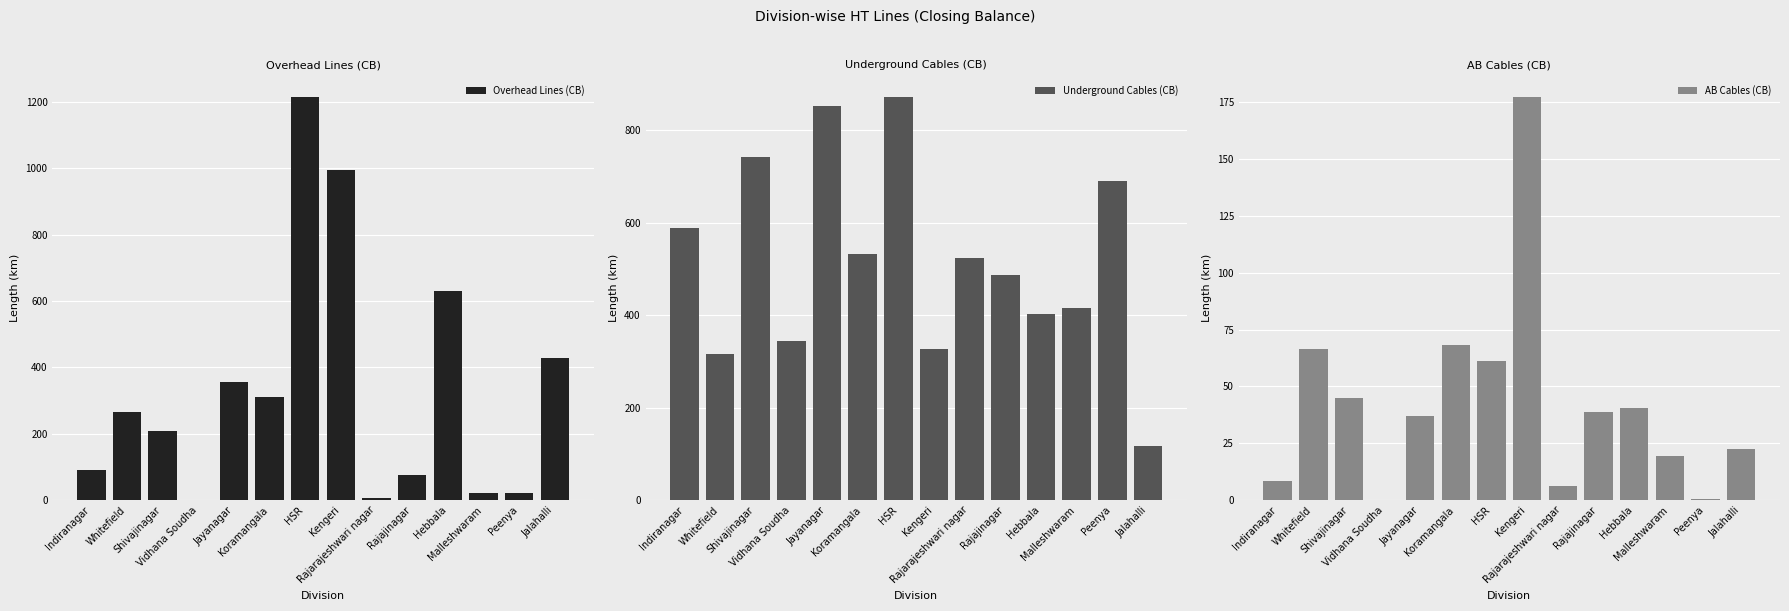

Which series has the largest total across all categories?

Underground Cables (CB)